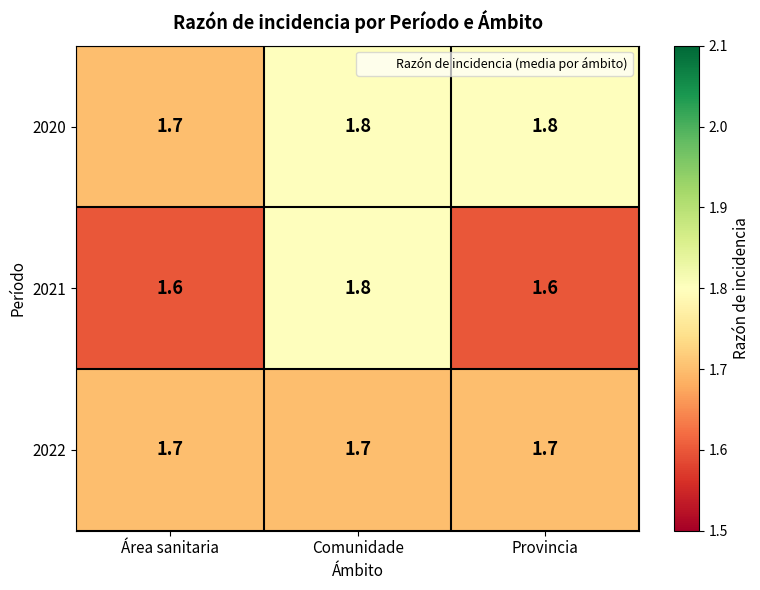

Which series has the largest total across all categories?

2020